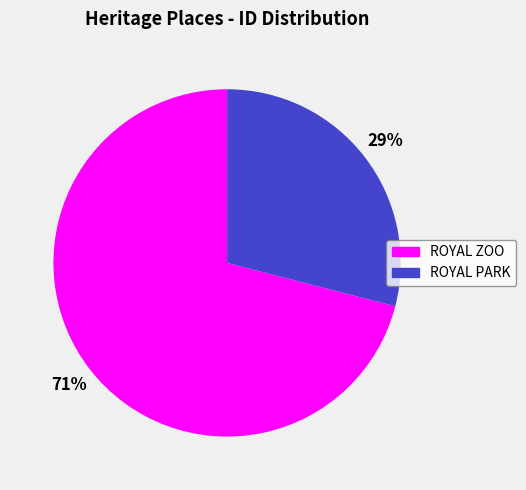

Is there any slice that represents more than half of the pie?

Yes